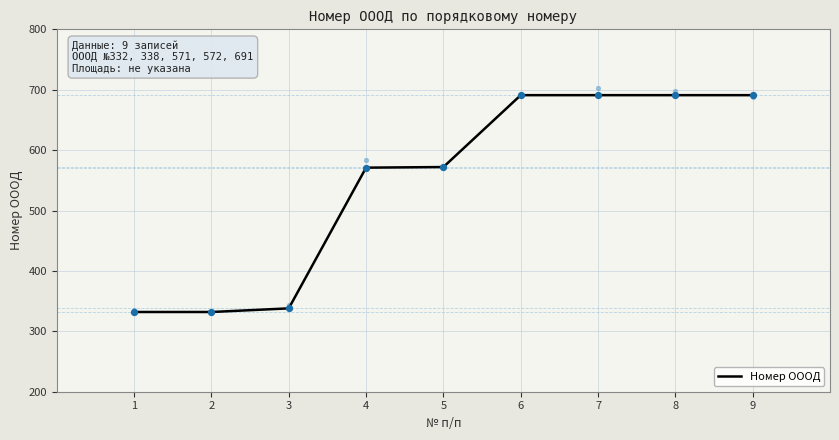

Between 9 and 3, which is larger?

9